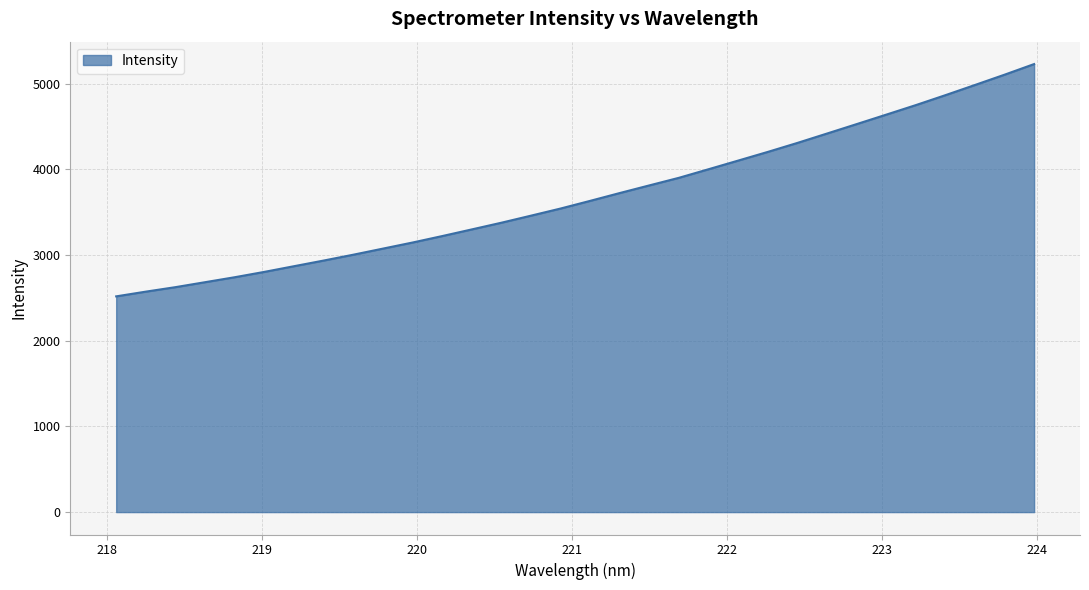

What is the difference between the maximum and minimum values?

2711.9